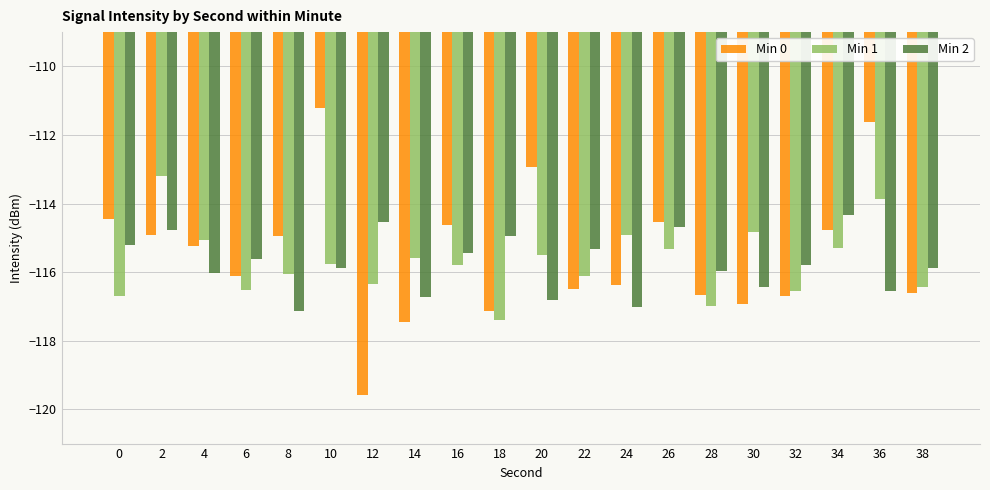

Reading left to right, extract all data points from this chart.

Min 0: -114.5	-114.9	-115.2	-116.1	-114.9	-111.2	-119.6	-117.4	-114.6	-117.1	-112.9	-116.5	-116.4	-114.5	-116.7	-116.9	-116.7	-114.8	-111.6	-116.6
Min 1: -116.7	-113.2	-115.1	-116.5	-116.1	-115.8	-116.4	-115.6	-115.8	-117.4	-115.5	-116.1	-114.9	-115.3	-117.0	-114.8	-116.5	-115.3	-113.9	-116.4
Min 2: -115.2	-114.8	-116.0	-115.6	-117.1	-115.9	-114.5	-116.7	-115.4	-115.0	-116.8	-115.3	-117.0	-114.7	-116.0	-116.4	-115.8	-114.3	-116.5	-115.9